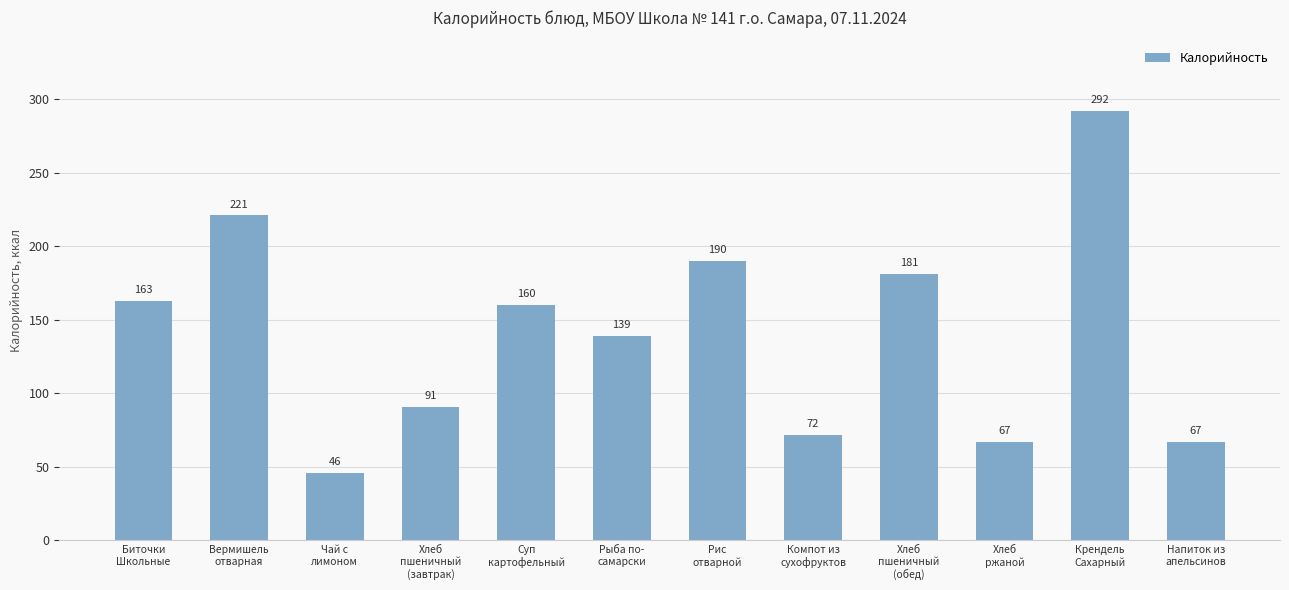

Read the value at Крендель
Сахарный.

292